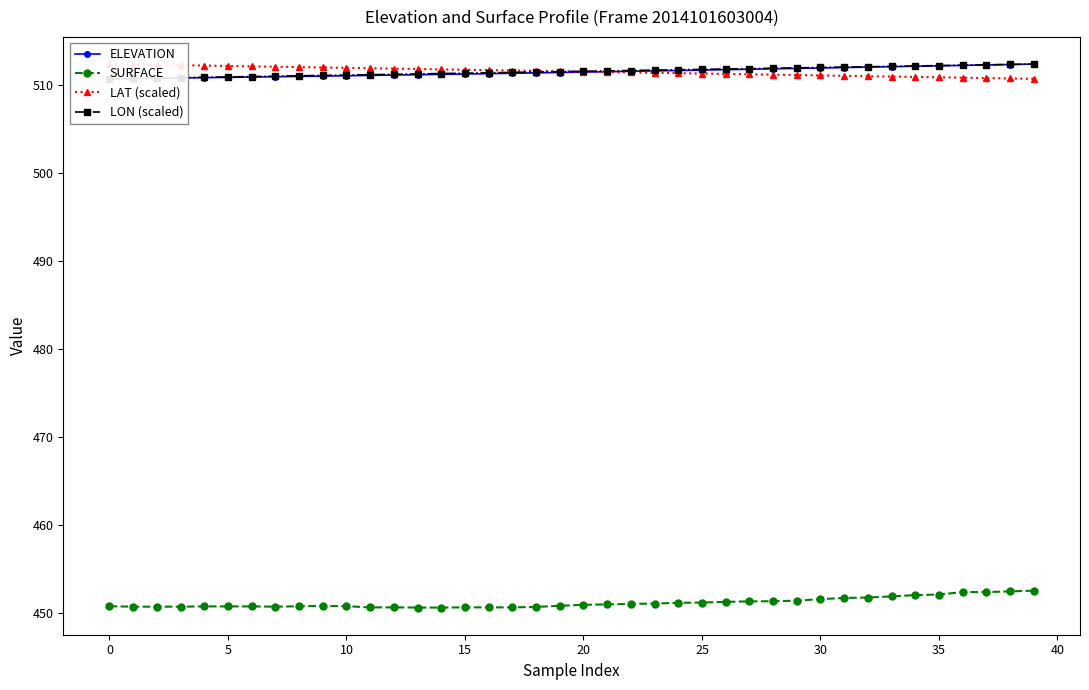

Reading right to left, list all the values displayed in this chart.

ELEVATION: 512.4	512.4	512.3	512.3	512.2	512.2	512.1	512.1	512.0	512.0	511.9	511.9	511.8	511.8	511.7	511.7	511.6	511.6	511.6	511.5	511.5	511.4	511.4	511.3	511.3	511.3	511.2	511.2	511.1	511.1	511.1	511.0	511.0	510.9	510.9	510.9	510.8	510.8	510.8	510.7
SURFACE: 452.5	452.4	452.4	452.4	452.1	452.0	451.9	451.7	451.7	451.6	451.4	451.3	451.3	451.2	451.2	451.1	451.1	451.0	451.0	450.9	450.8	450.7	450.6	450.6	450.6	450.6	450.6	450.6	450.6	450.8	450.8	450.8	450.7	450.7	450.7	450.7	450.7	450.7	450.7	450.8
LAT (scaled): 510.7	510.8	510.8	510.9	510.9	511.0	511.0	511.0	511.1	511.1	511.2	511.2	511.3	511.3	511.3	511.4	511.4	511.5	511.5	511.6	511.6	511.6	511.7	511.7	511.8	511.8	511.9	511.9	512.0	512.0	512.0	512.1	512.1	512.2	512.2	512.3	512.3	512.3	512.4	512.4
LON (scaled): 512.4	512.4	512.3	512.3	512.3	512.2	512.2	512.1	512.1	512.0	512.0	512.0	511.9	511.9	511.8	511.8	511.7	511.7	511.6	511.6	511.6	511.5	511.5	511.4	511.4	511.3	511.3	511.3	511.2	511.2	511.1	511.1	511.0	511.0	511.0	510.9	510.9	510.8	510.8	510.7